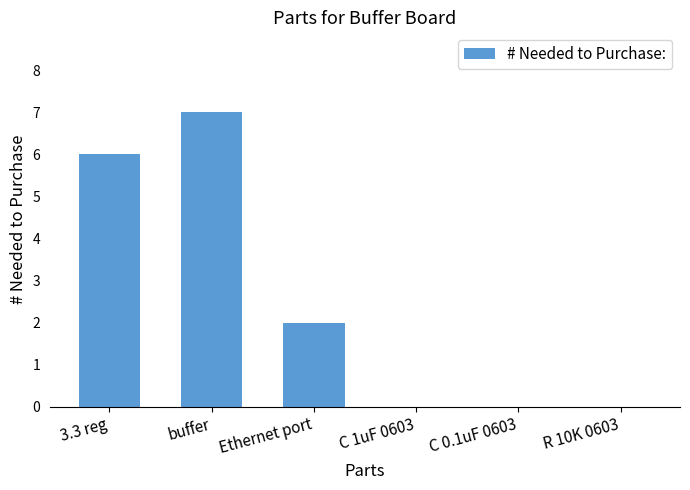

At which label is the value closest to 3?

Ethernet port